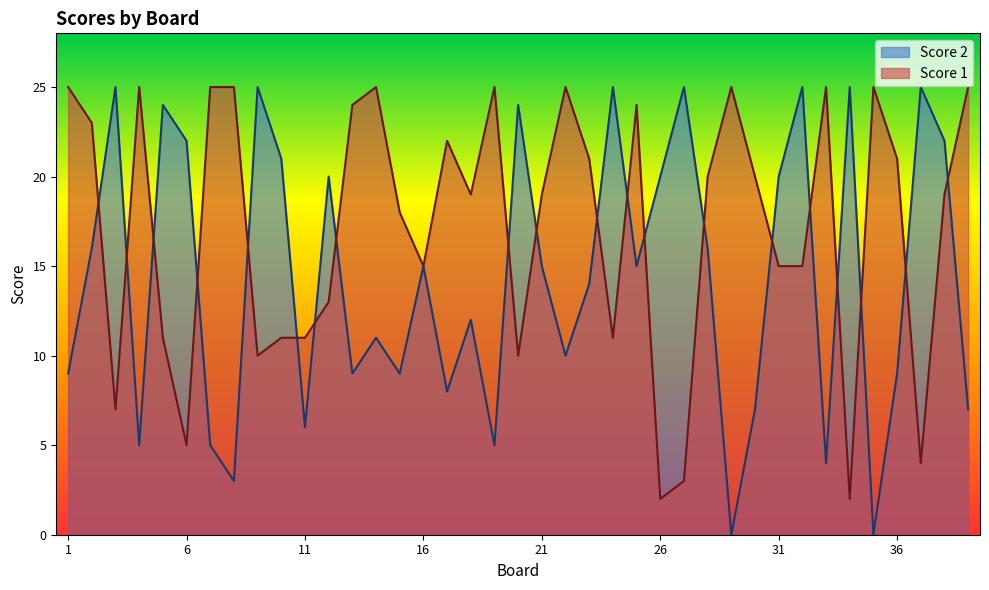

How many distinct data groups are displayed?

2